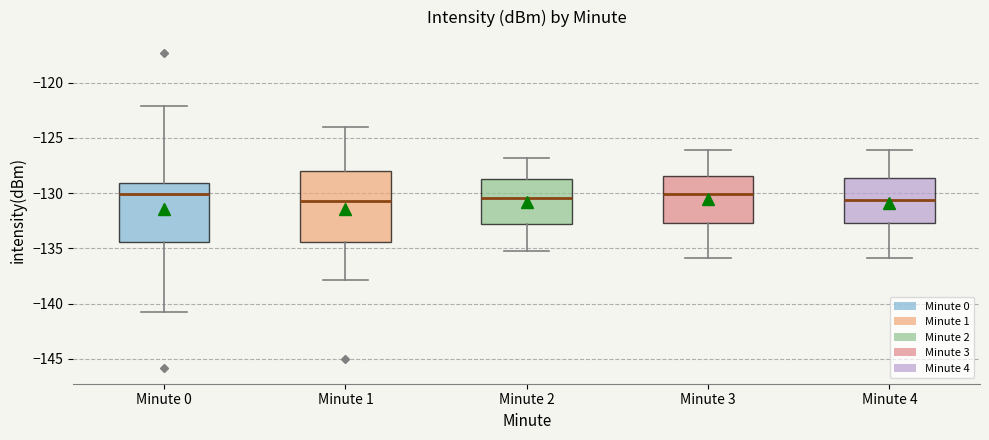

Reading left to right, transcribe this box plot: for each box, give where its median line is, the range the box spans, and where its two whiskers end, as read against the y-axis. The values are not printed on the chart, so give them approximately, as read against the axis.

Minute 0: median -130.0, box -134.5 to -129.0, whiskers -141.0 to -122.0
Minute 1: median -130.5, box -134.5 to -128.0, whiskers -138.0 to -124.0
Minute 2: median -130.5, box -133.0 to -128.5, whiskers -135.0 to -127.0
Minute 3: median -130.0, box -132.5 to -128.5, whiskers -136.0 to -126.0
Minute 4: median -130.5, box -132.5 to -128.5, whiskers -136.0 to -126.0